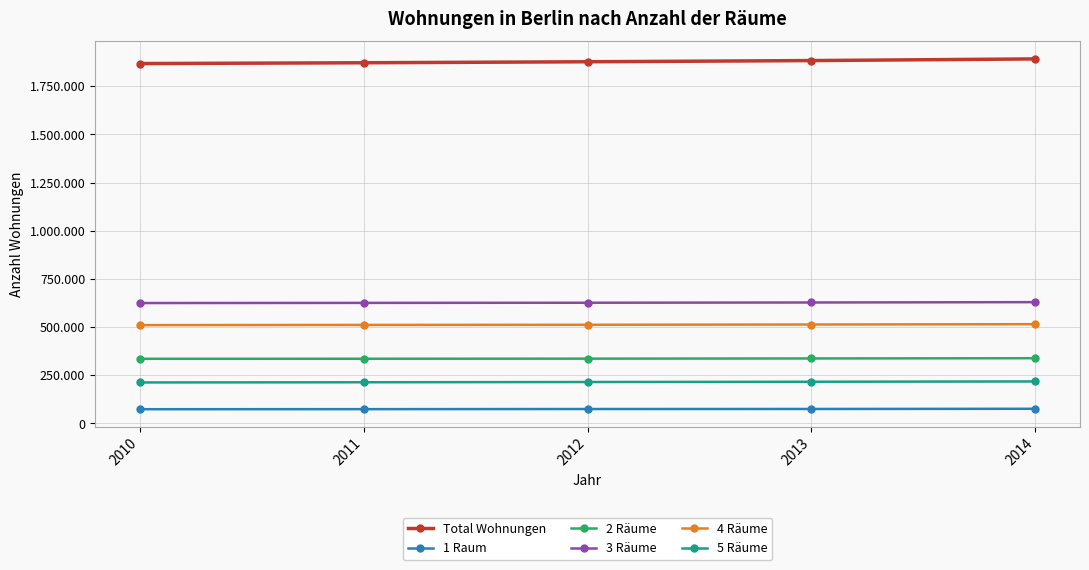

Is this an area chart (filled region under the line)?

No